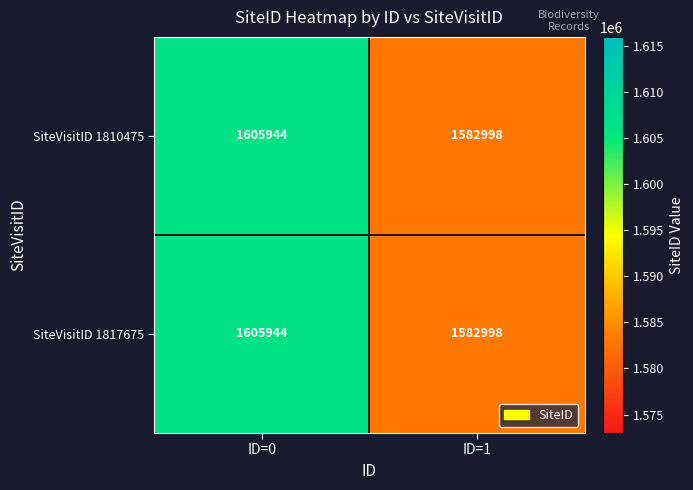

Reading right to left, what are all the values shown in this chart?

SiteVisitID 1810475: 1582998	1605944
SiteVisitID 1817675: 1582998	1605944